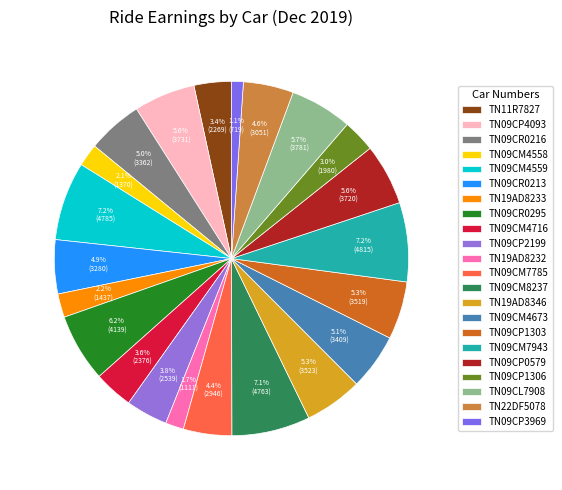

To the nearest percent, what is the difference between the largest and smallest slice percentages?

6%